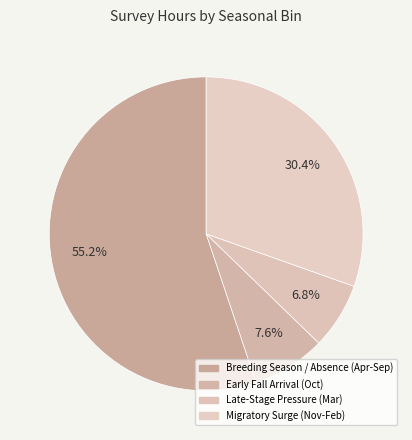

Count the number of slices in the pie.

4